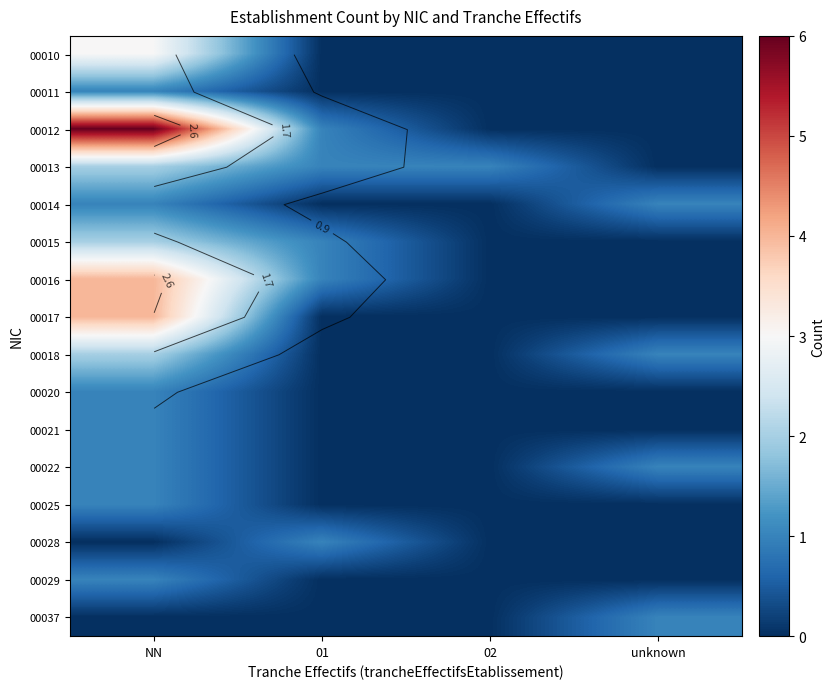

Is the value of 00012 at unknown greater than the value of 00020 at NN?

No